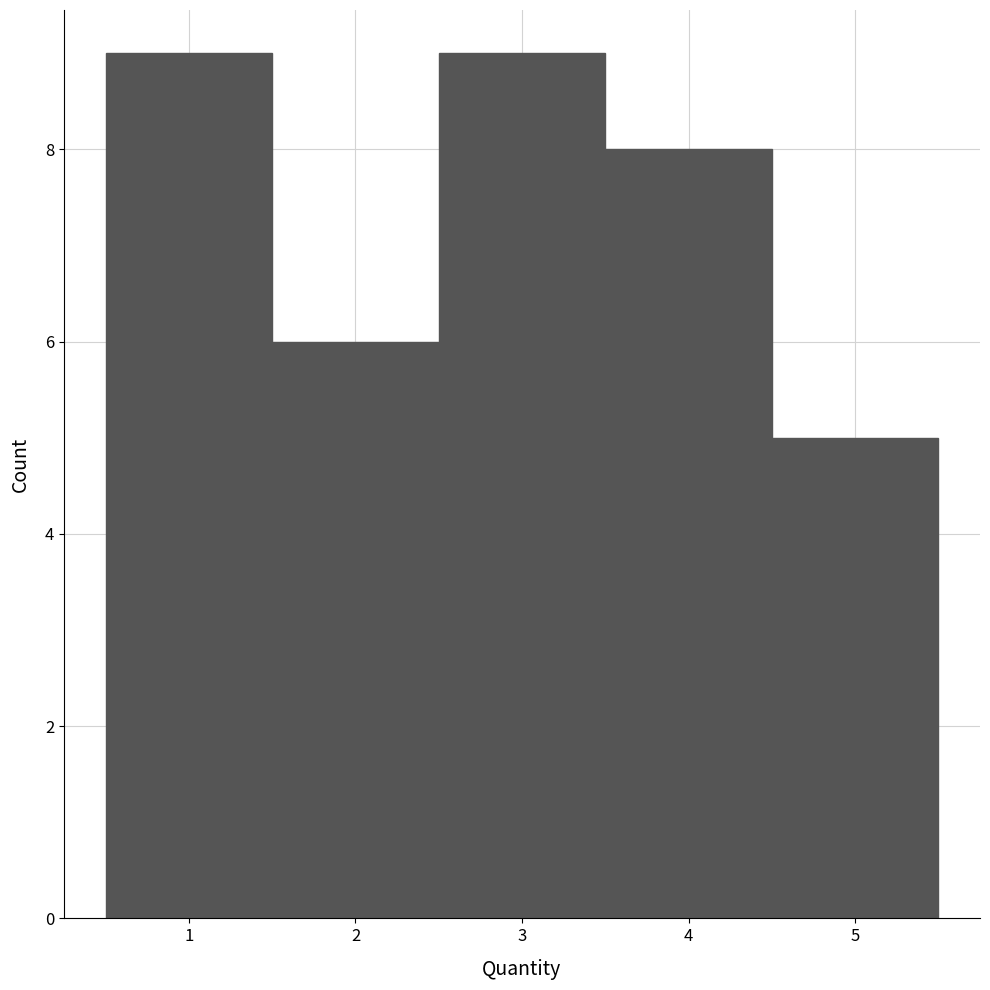

How tall is the bar that spans 1.5 to 2.5 on the x-axis? The values are not printed on the chart, so give them approximately, as read against the axis.

6